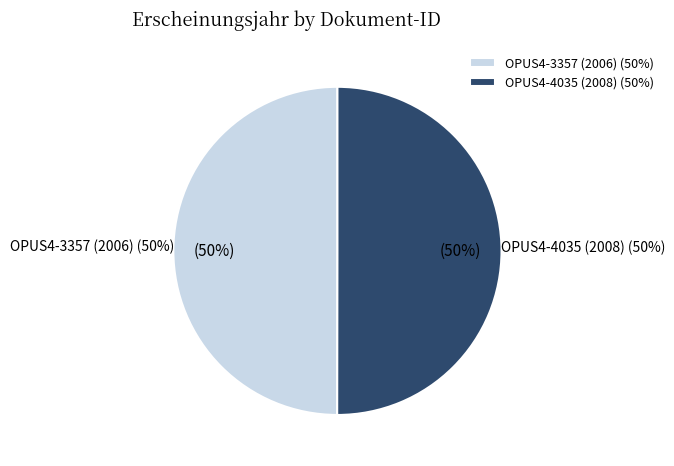

Combined, do OPUS4-4035 (2008) and OPUS4-3357 (2006) account for over 50%?

Yes